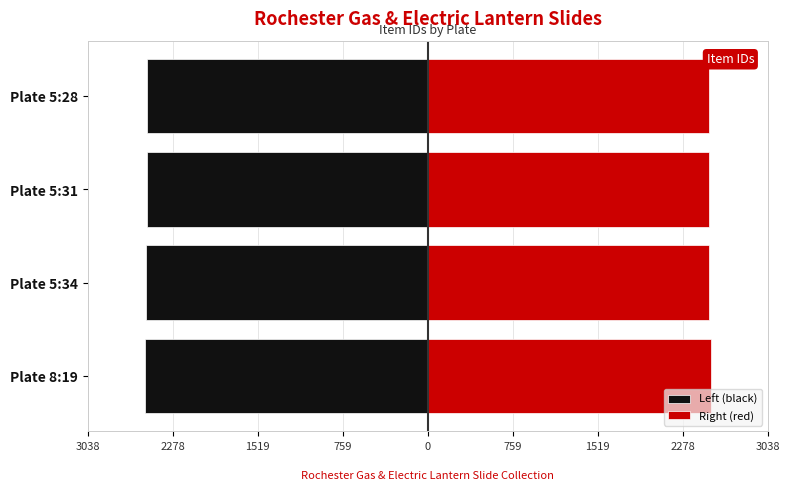

Is the value of Left (black) at Plate 5:34 greater than the value of Right (red) at Plate 8:19?

No